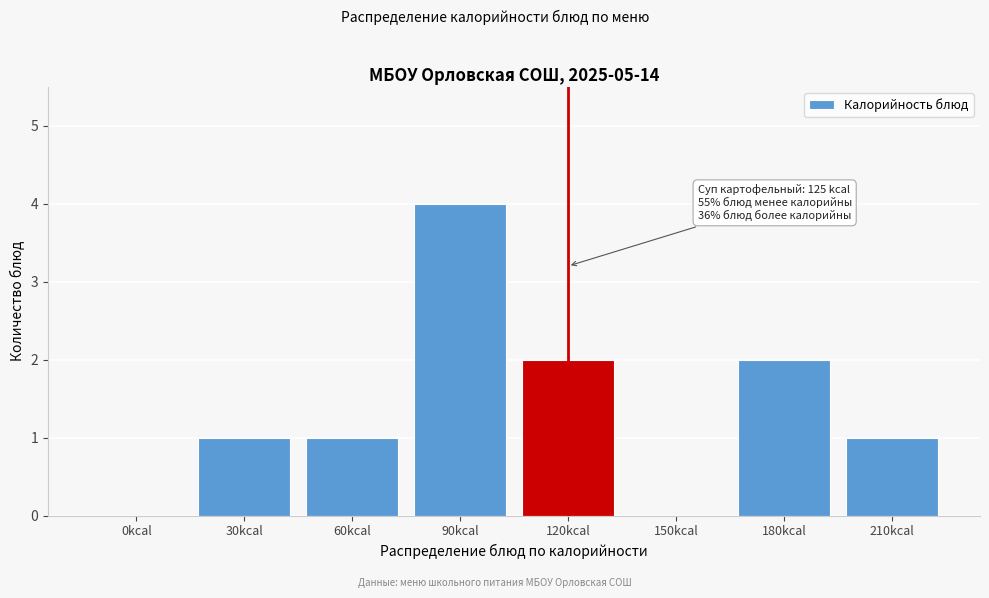

Reading right to left, list all the values displayed in this chart.

210kcal=1	180kcal=2	150kcal=0	120kcal=2	90kcal=4	60kcal=1	30kcal=1	0kcal=0